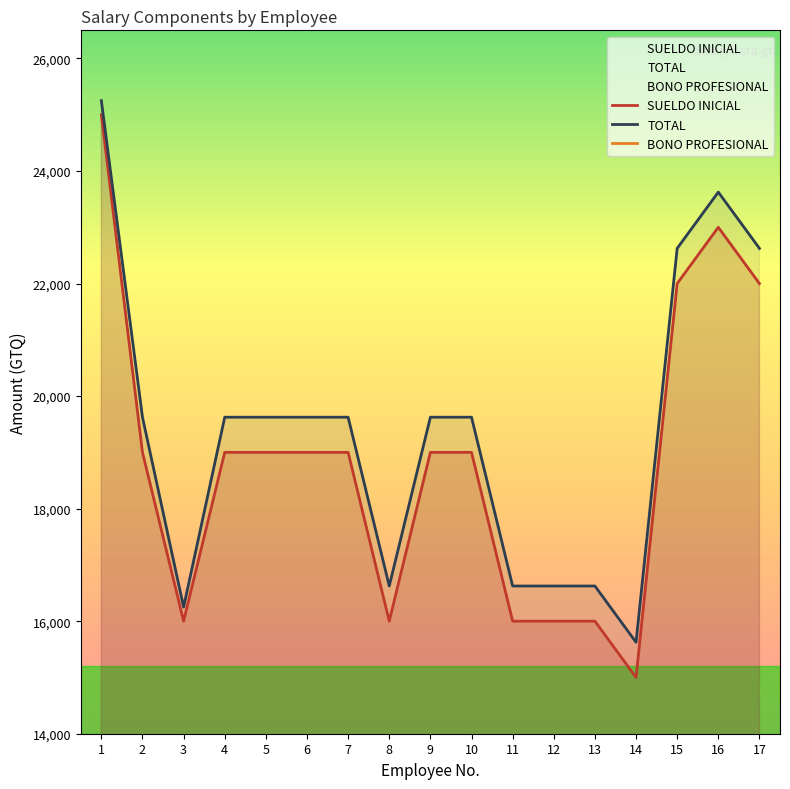

What is the value of the BONO PROFESIONAL point at the 9th from the left?

375